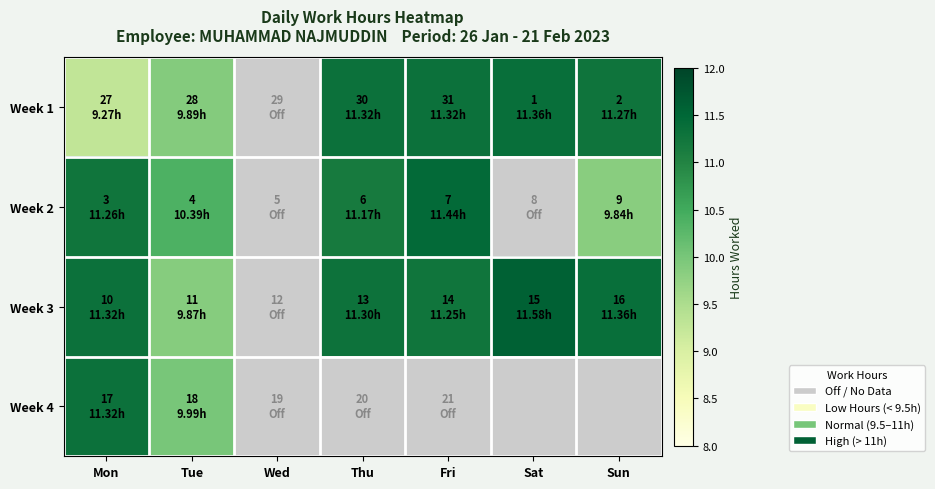

Between Sun and Thu, which is larger?

Thu